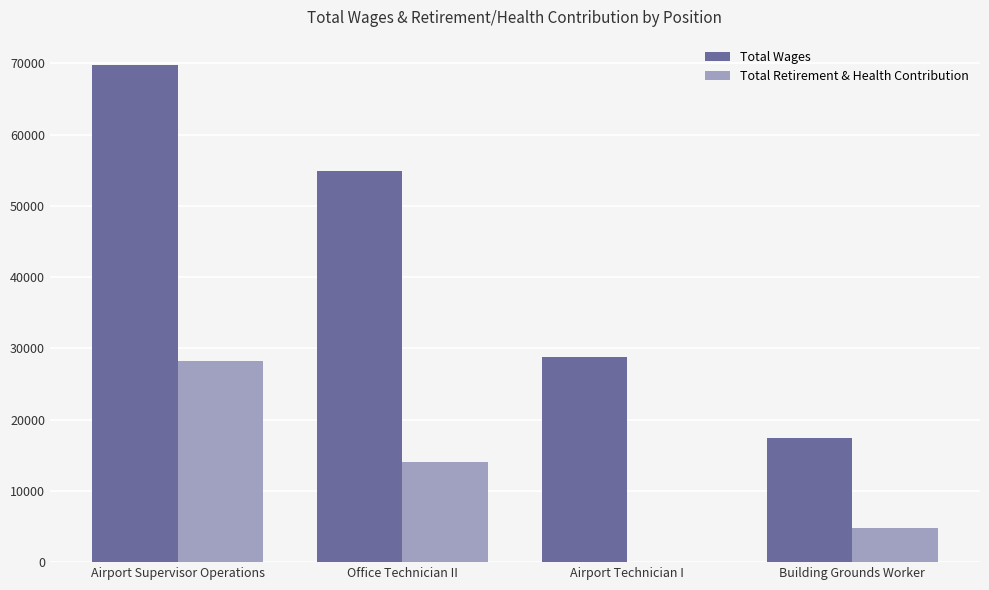

What is the spread (max minus min) of values at Building Grounds Worker?

12595